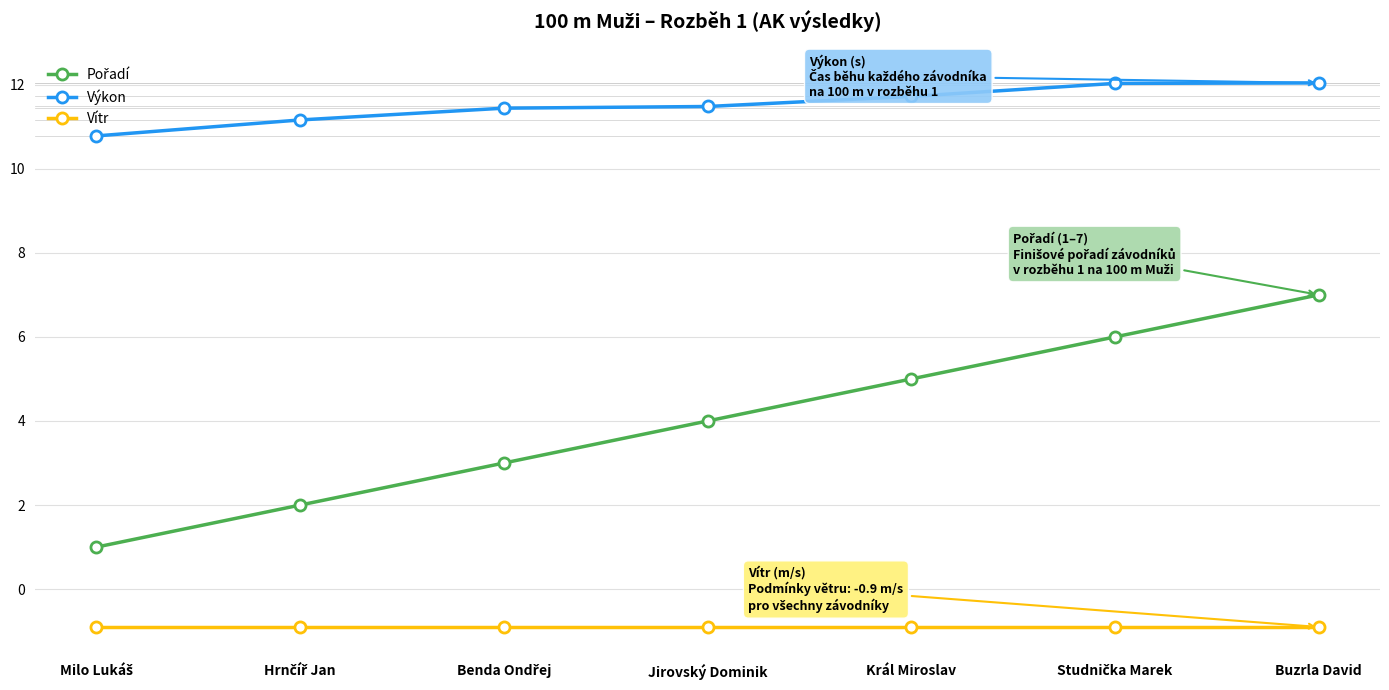

The Vítr series shows -0.3 at Buzrla David. True or false?

False